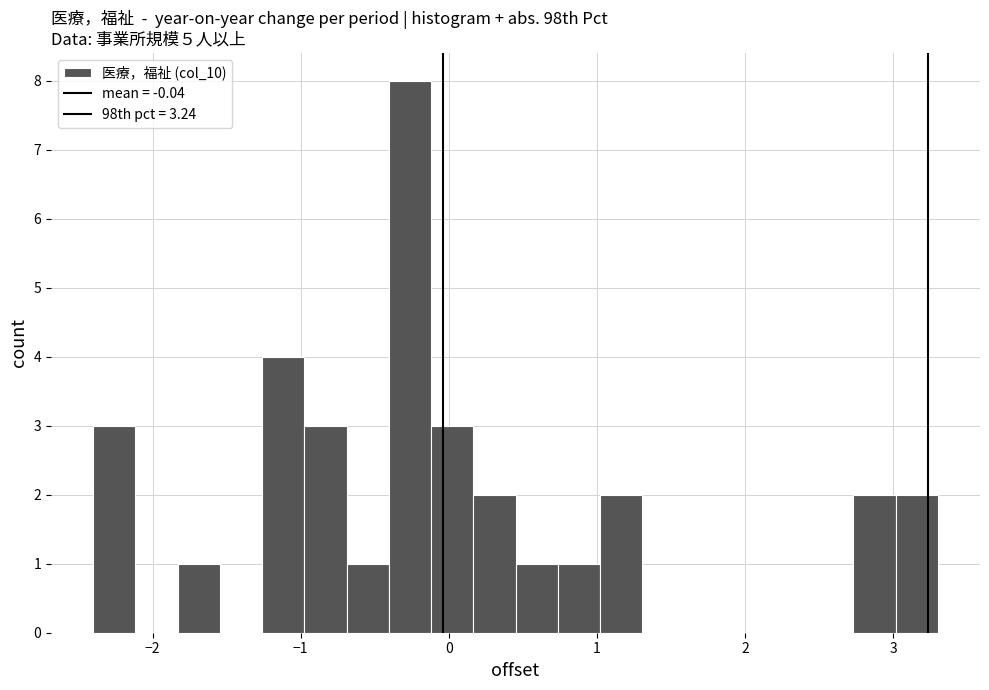

Around what value on the x-axis is the tallest bar? Give the approximate position of its centre, as read against the axis.

-0.3